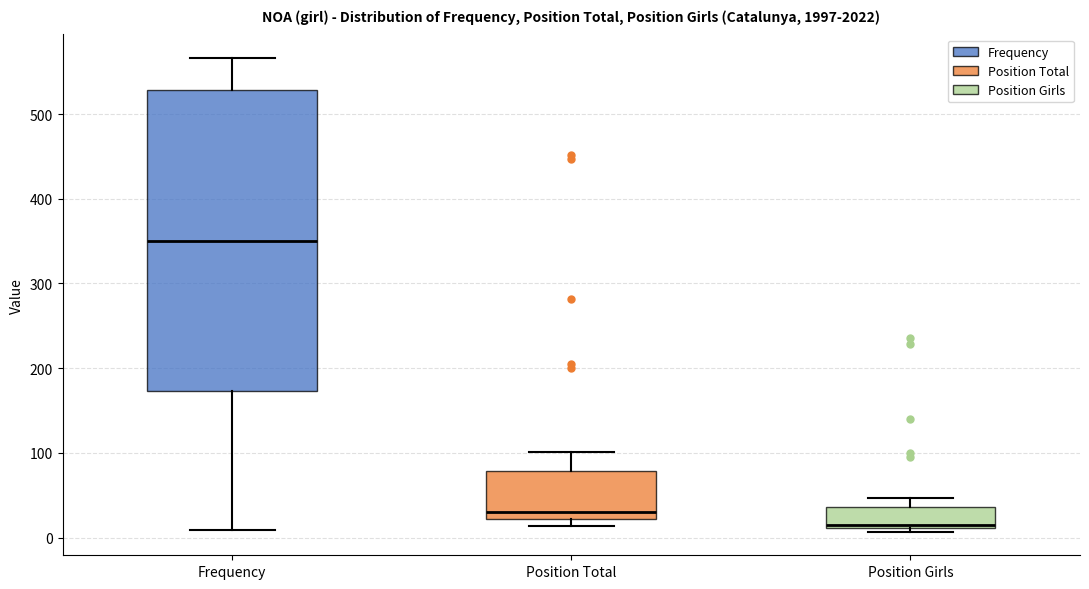

Which box has the highest median line?

Frequency